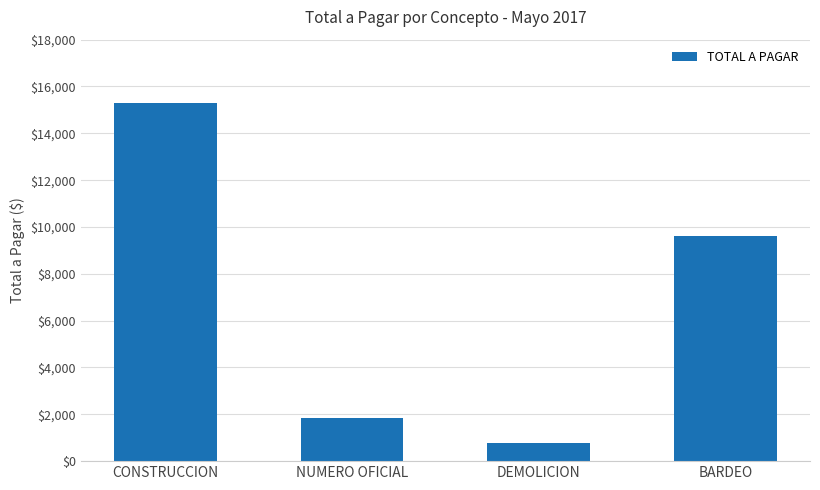

How many bars are there in total?

4